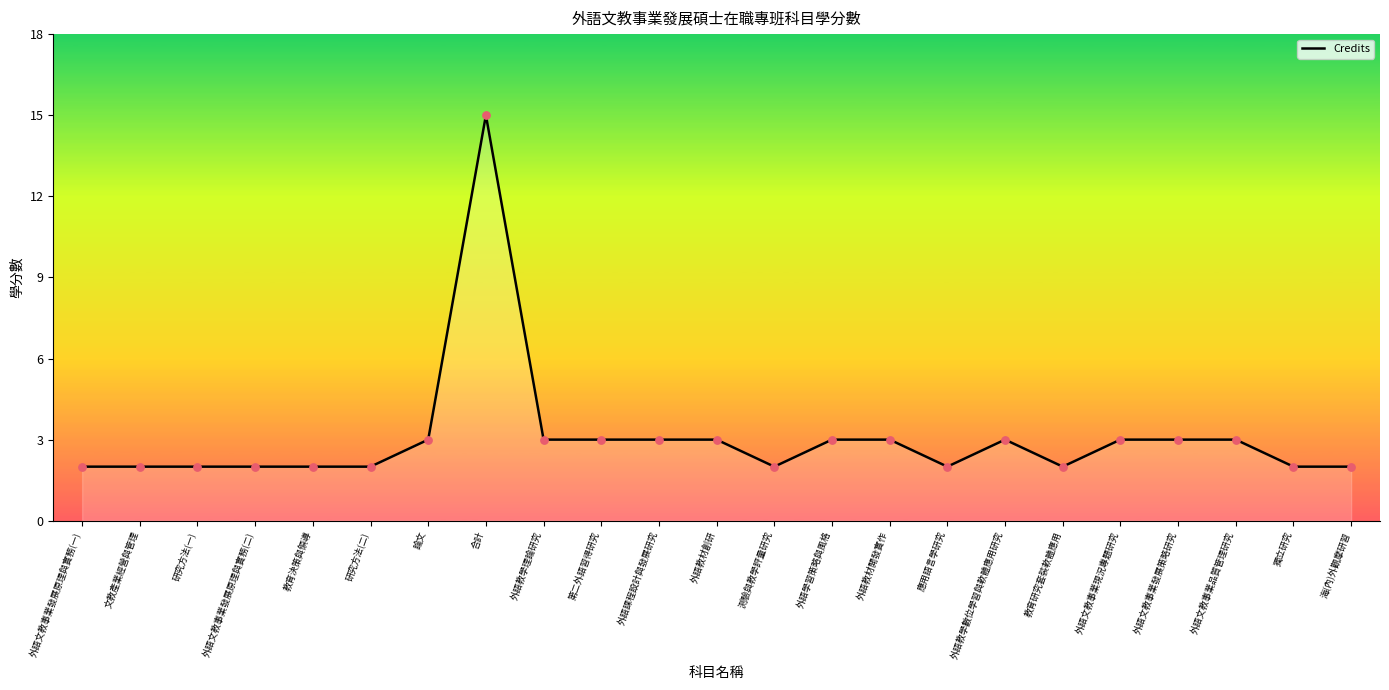

Which has a higher value, 教育決策與領導 or 外語學習策略與風格?

外語學習策略與風格